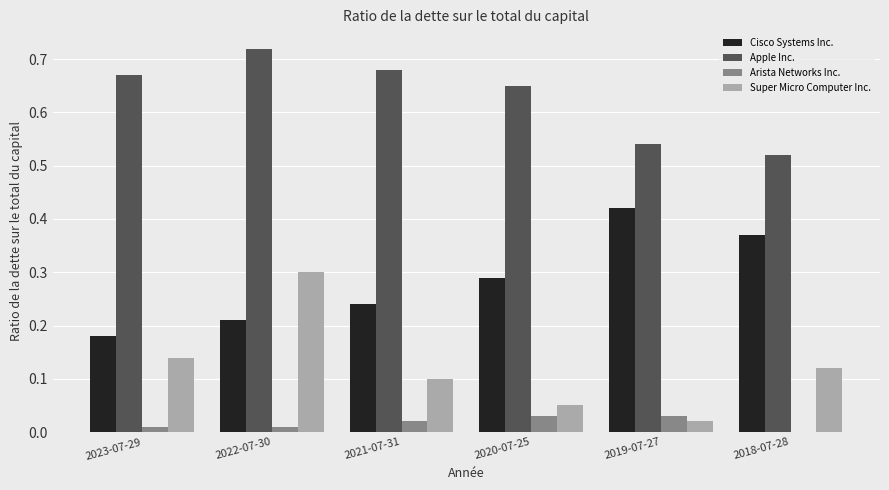

At which category is the sum across all series the highest?

2022-07-30